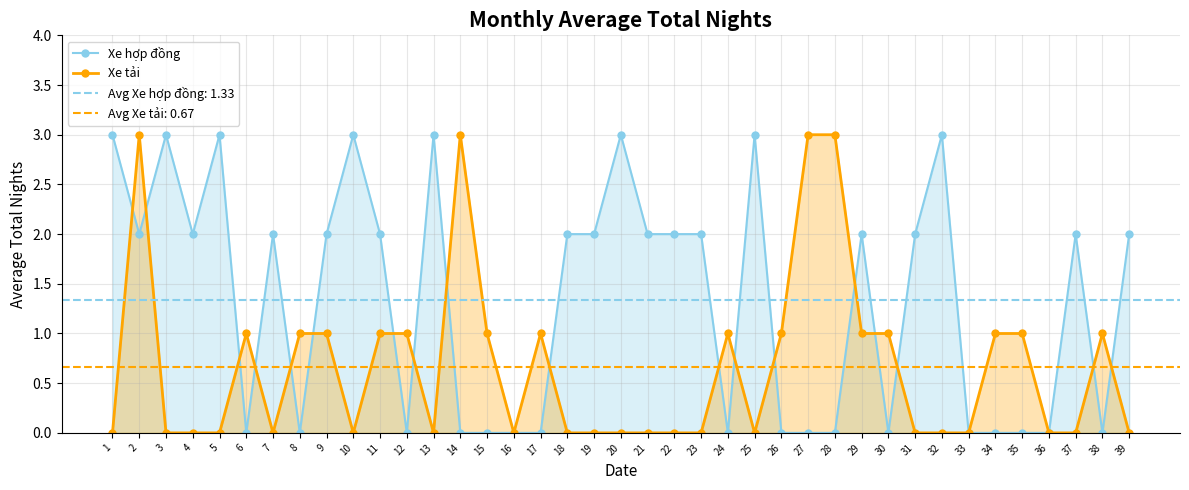

Where is the first local minimum for Xe hợp đồng?

2